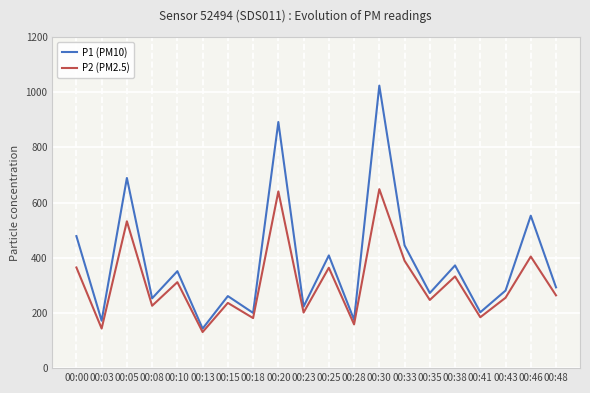

At 00:28, list the series in order from smallest to largest.

P2 (PM2.5), P1 (PM10)